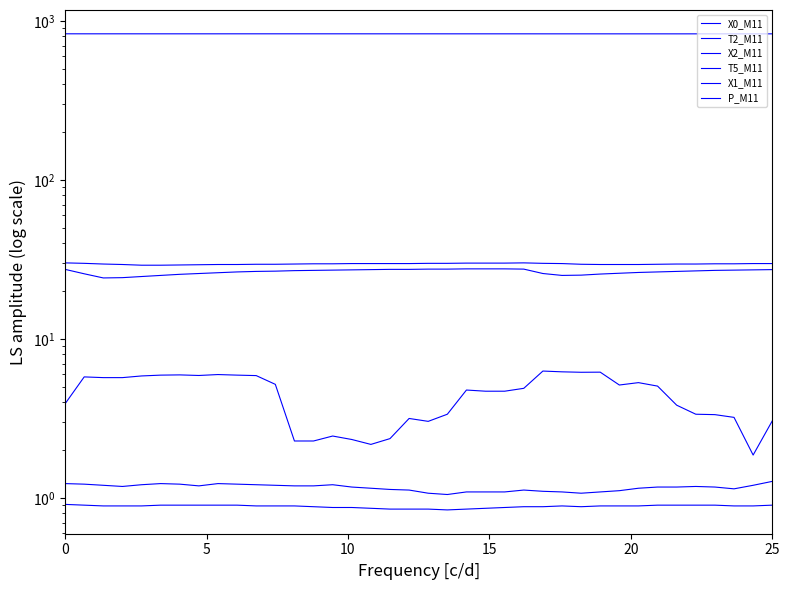

Between 15 and 12, which is larger?

15